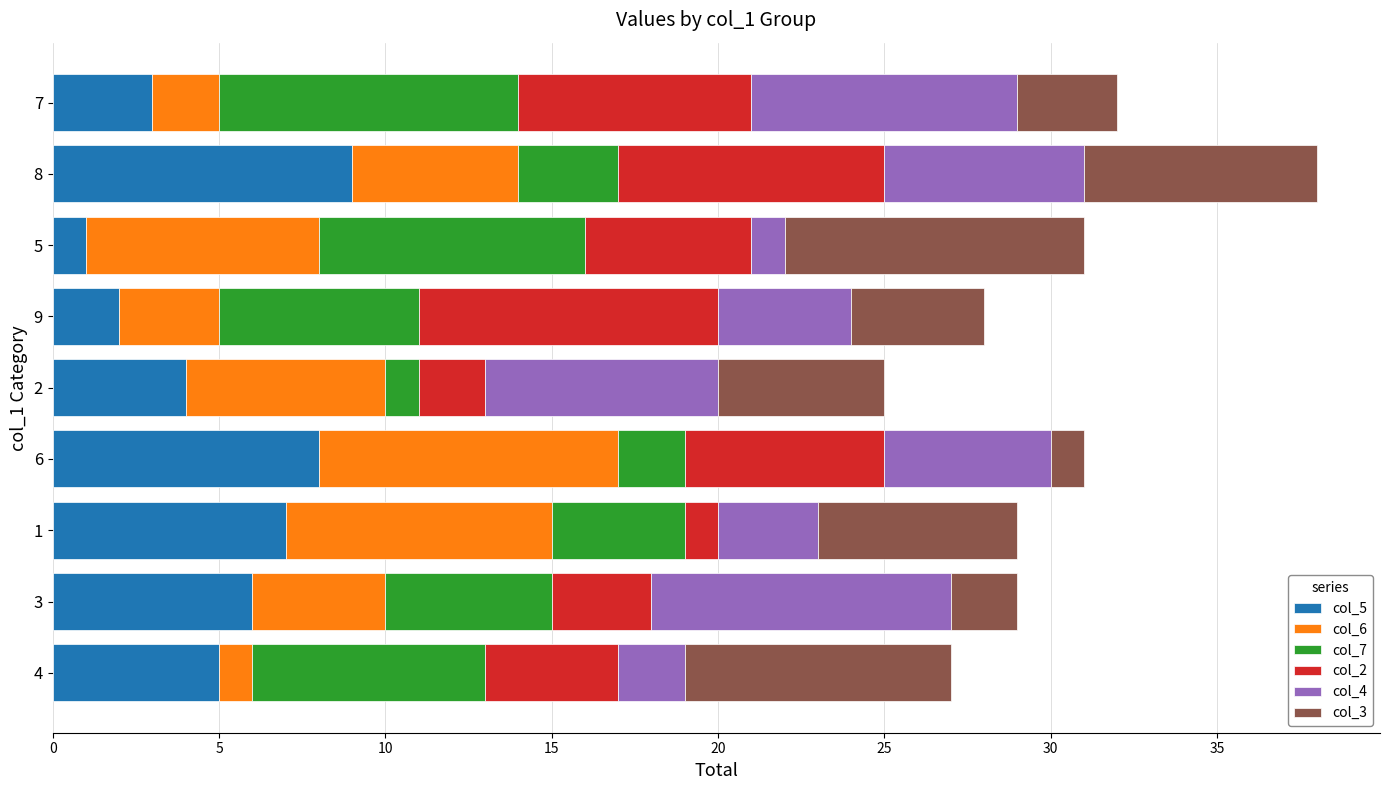

At which category is the sum across all series the highest?

8